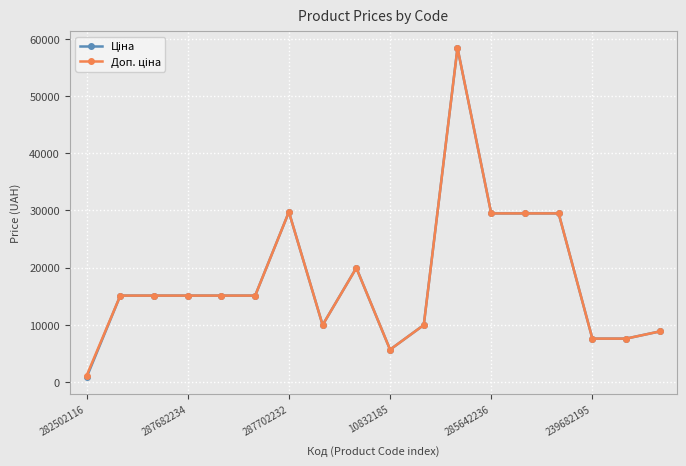

Is this an area chart (filled region under the line)?

No